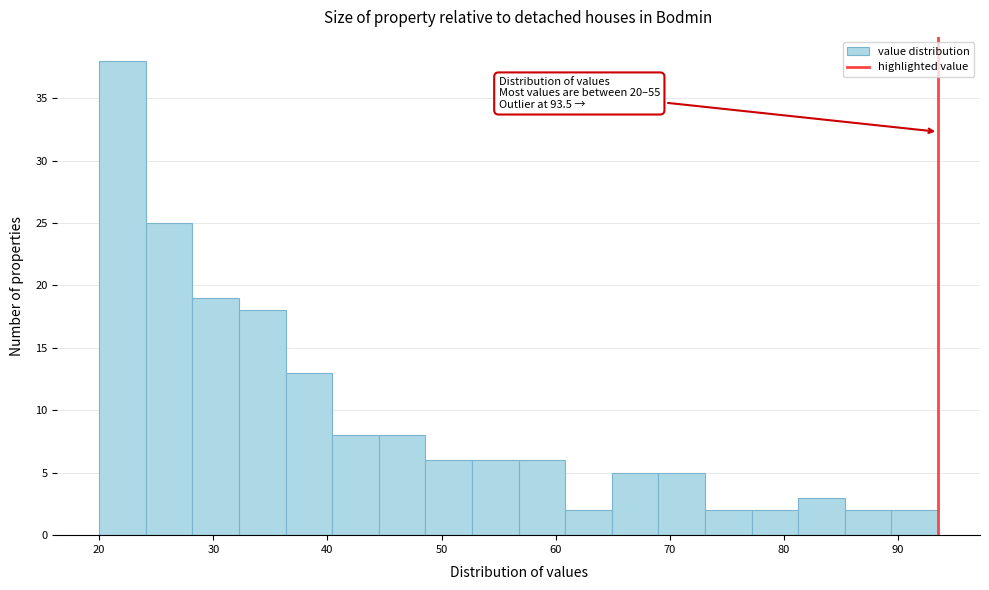

Over which range of the x-axis is the bar tallest?

20 to 24